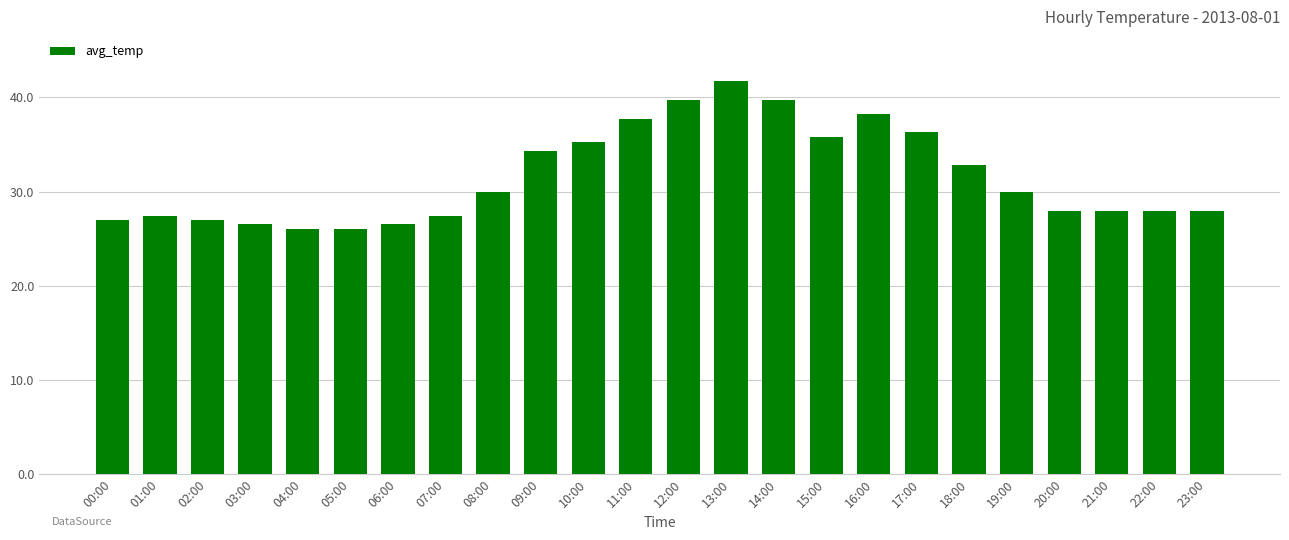

What position from the right is 21:00?

3